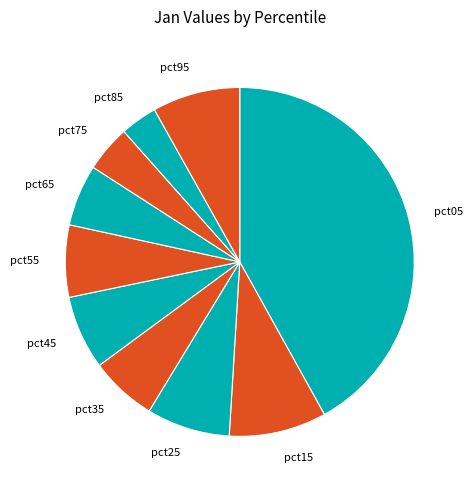

Is the sum of pct25 and pct45 greater than half?

No